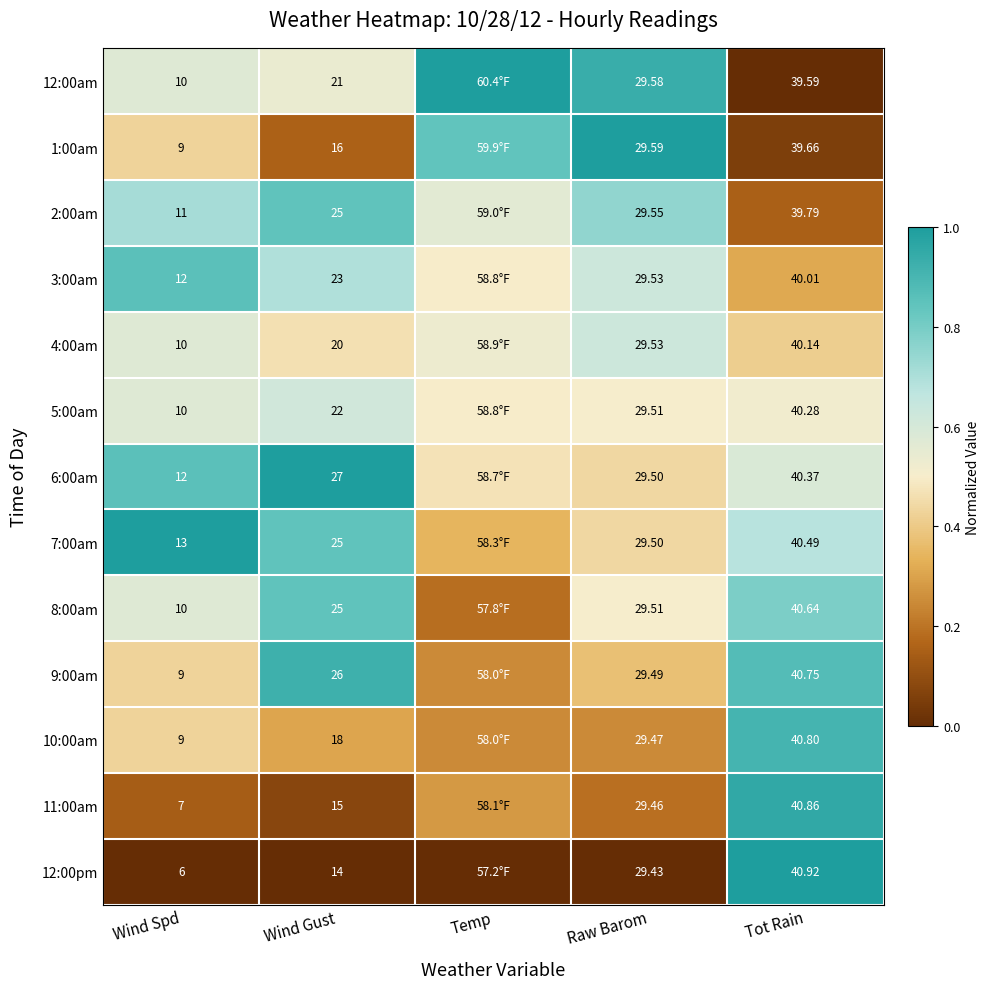

The value of 9:00am at Wind Gust is 0.6. True or false?

False